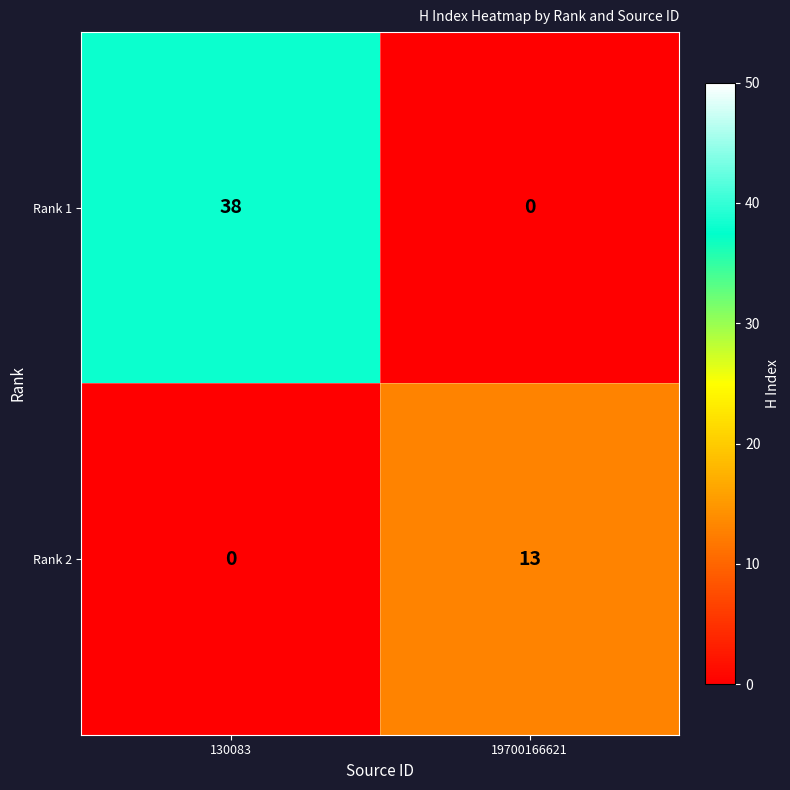

What is the sum of the Rank 2 values at 19700166621 and 130083?

13